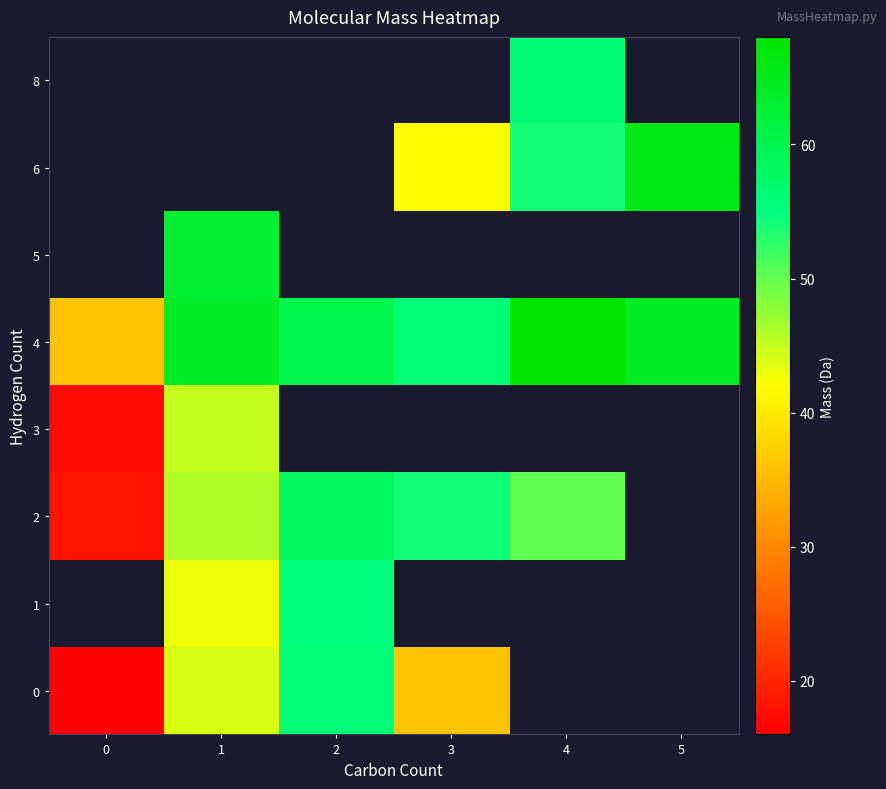

At which label does 4 first exceed 64?

1